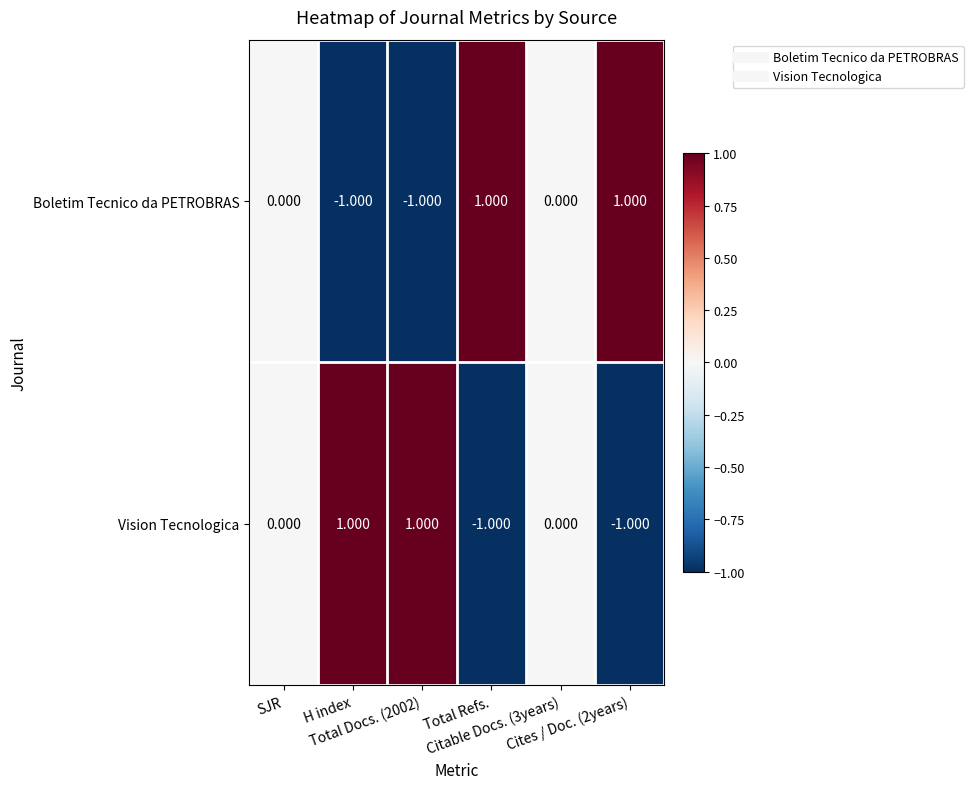

How many data points in Boletim Tecnico da PETROBRAS are less than 0?

2